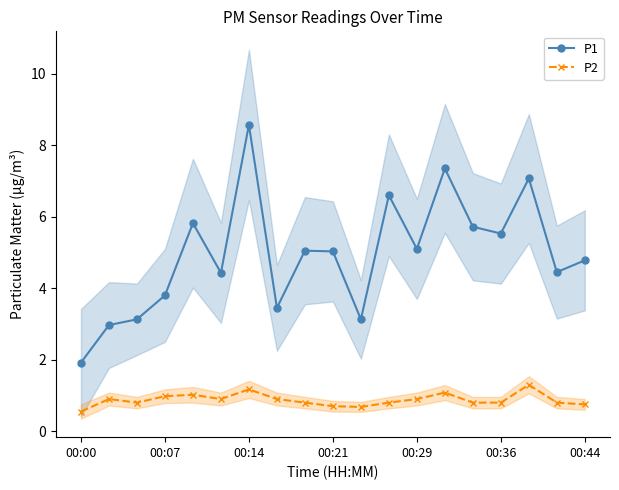

What position from the right is 00:00?

19